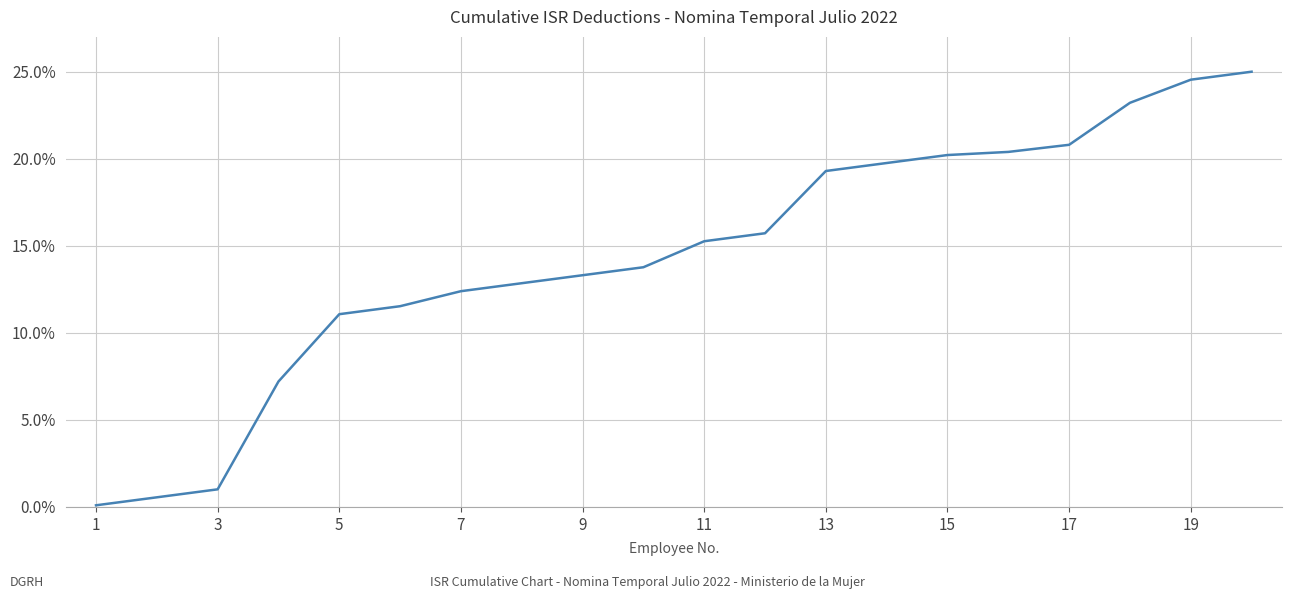

What is the maximum value shown in the chart?

25.0